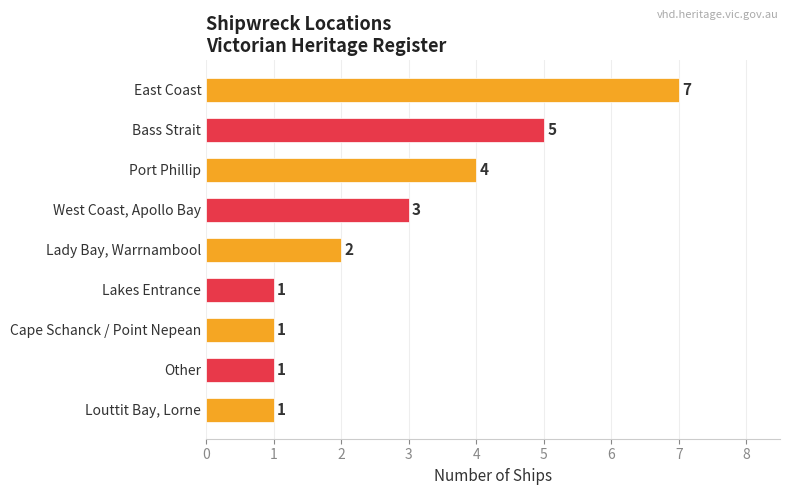

How many values are between 1 and 4?

7